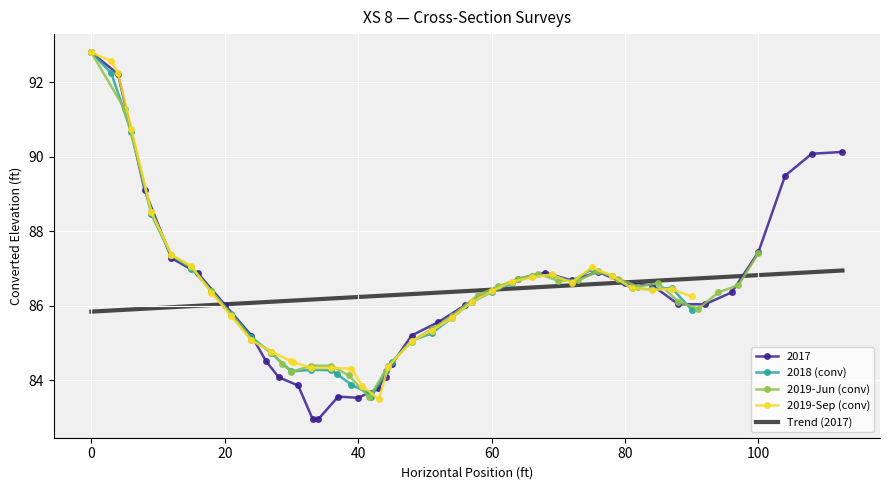

What is the highest value of the 2019-Jun (conv) series?

92.8